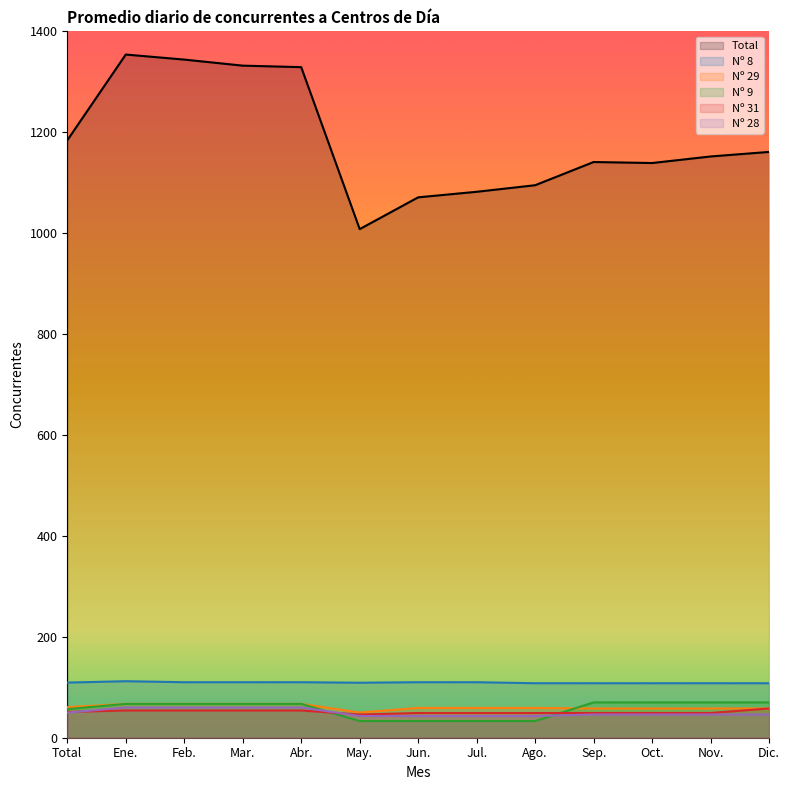

What is the minimum value shown in the chart?

33.0